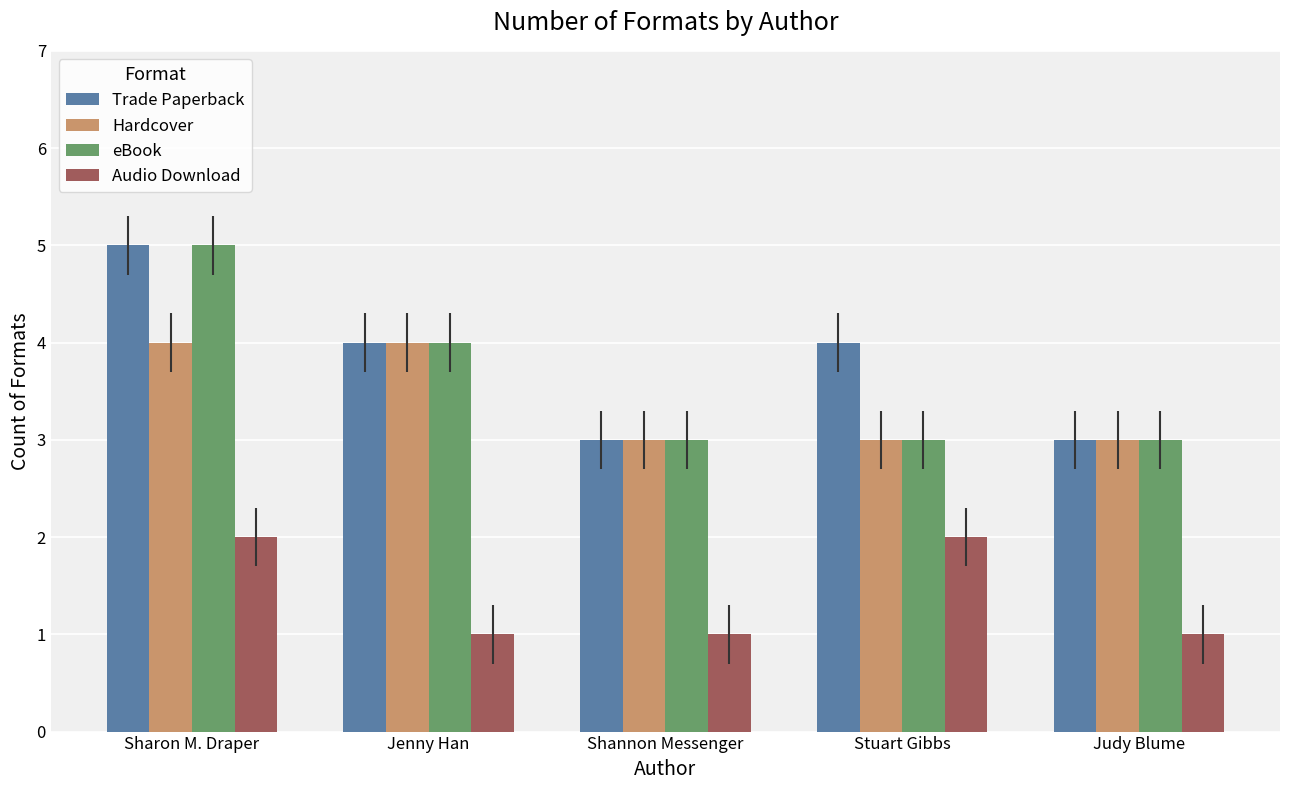

At which category is the sum across all series the highest?

Sharon M. Draper